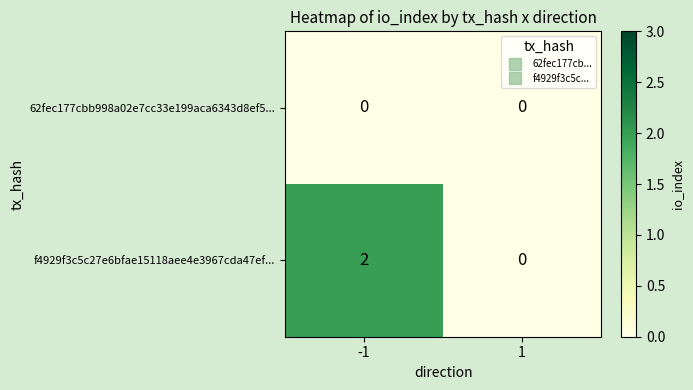

What is the difference between the highest and lowest values at -1?

2